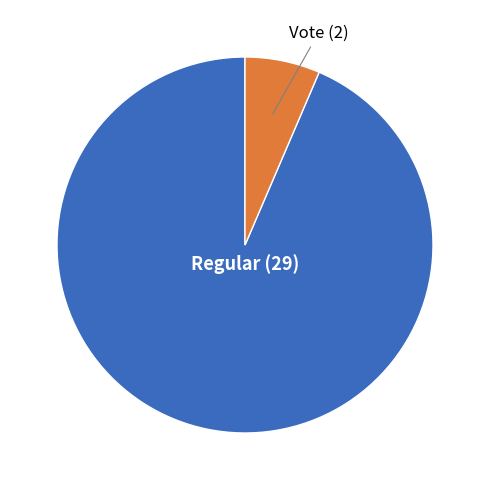

Which category has the biggest portion of the pie?

Regular (29)